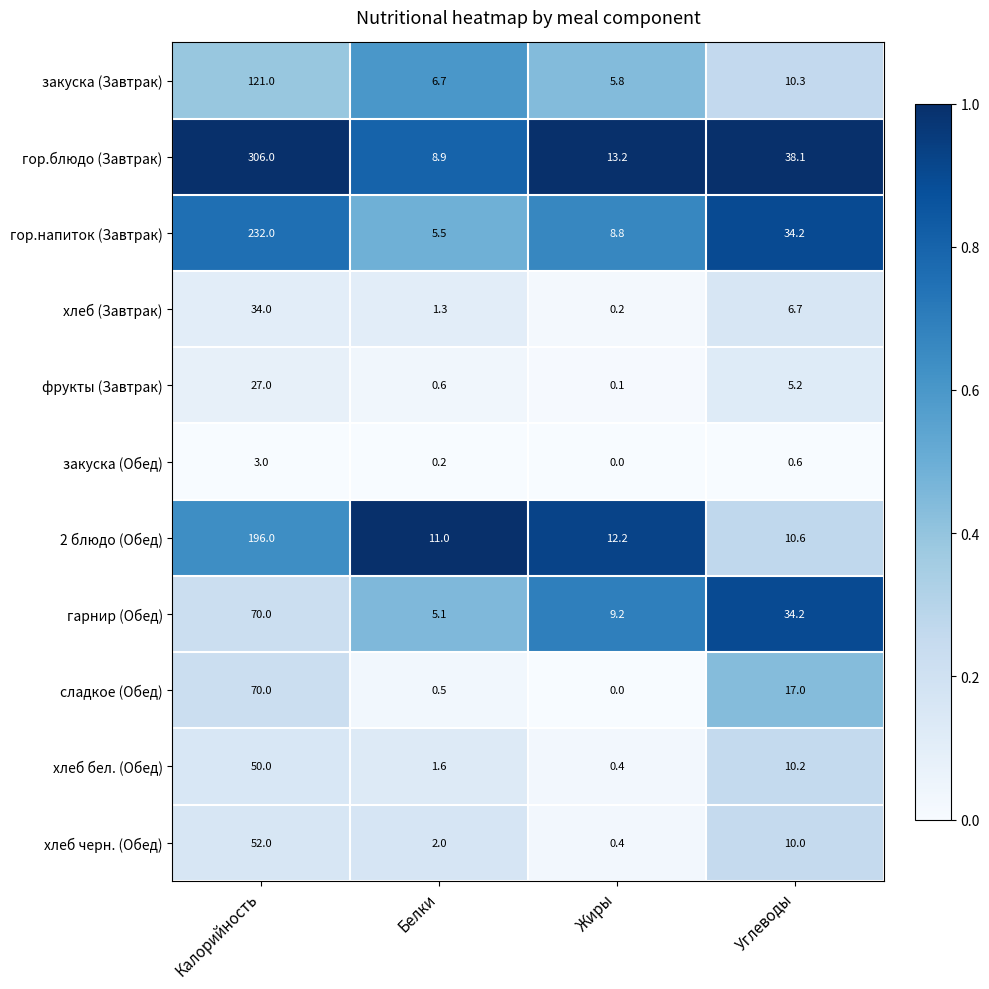

Which series has the largest total across all categories?

гор.блюдо (Завтрак)